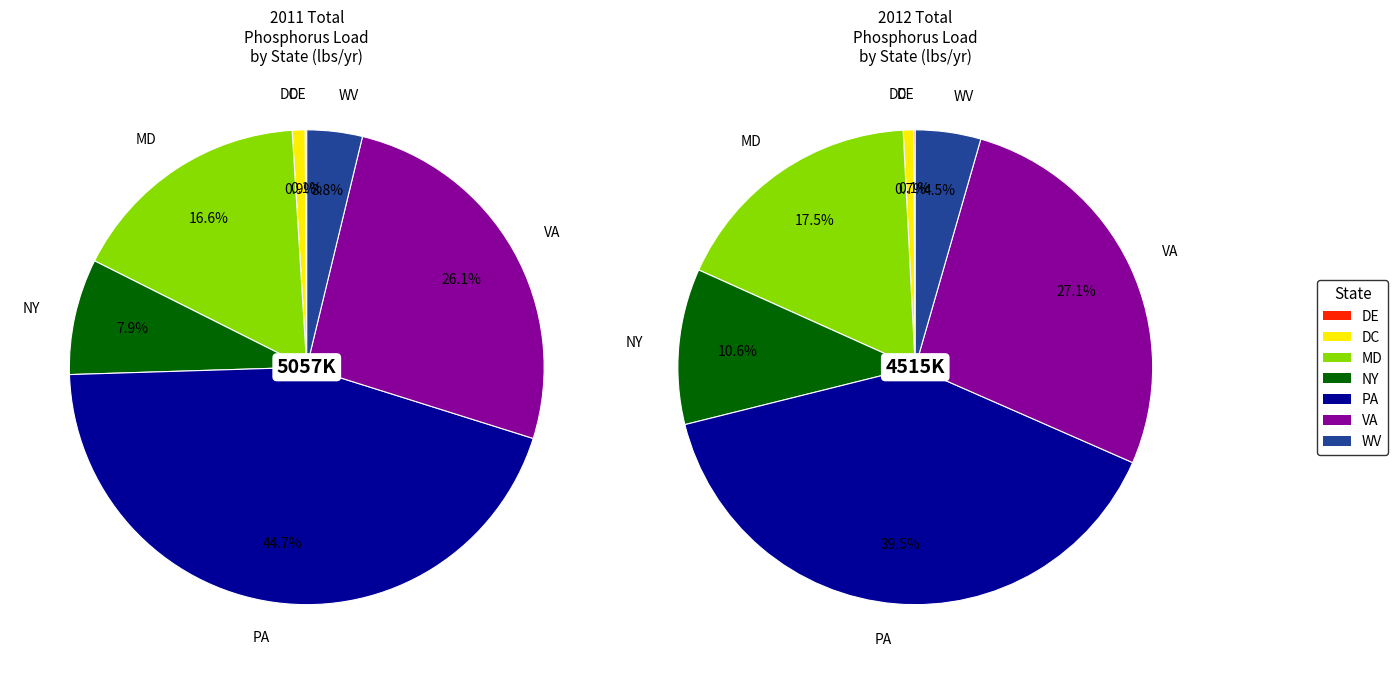

Which category has the biggest portion of the pie?

PA